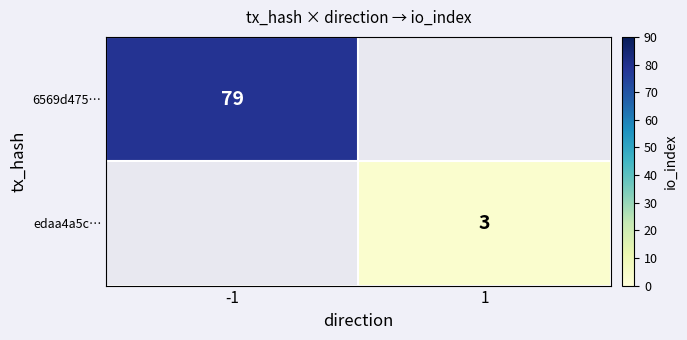

The edaa4a5c… series shows 1.4 at 1. True or false?

False